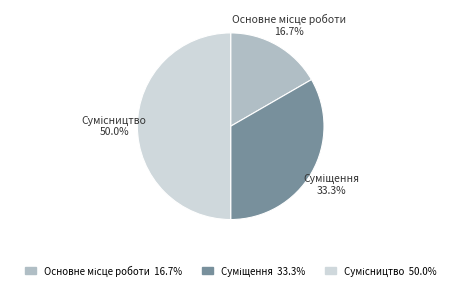

Rank the categories by value from highest to lowest.

Сумісництво, Суміщення, Основне місце роботи